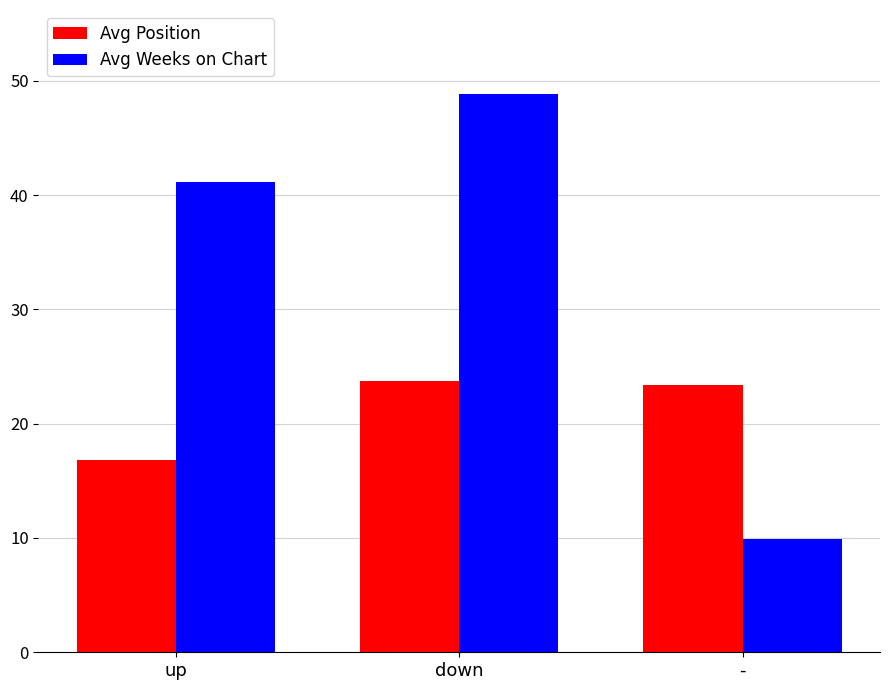

At which category is the sum across all series the highest?

down